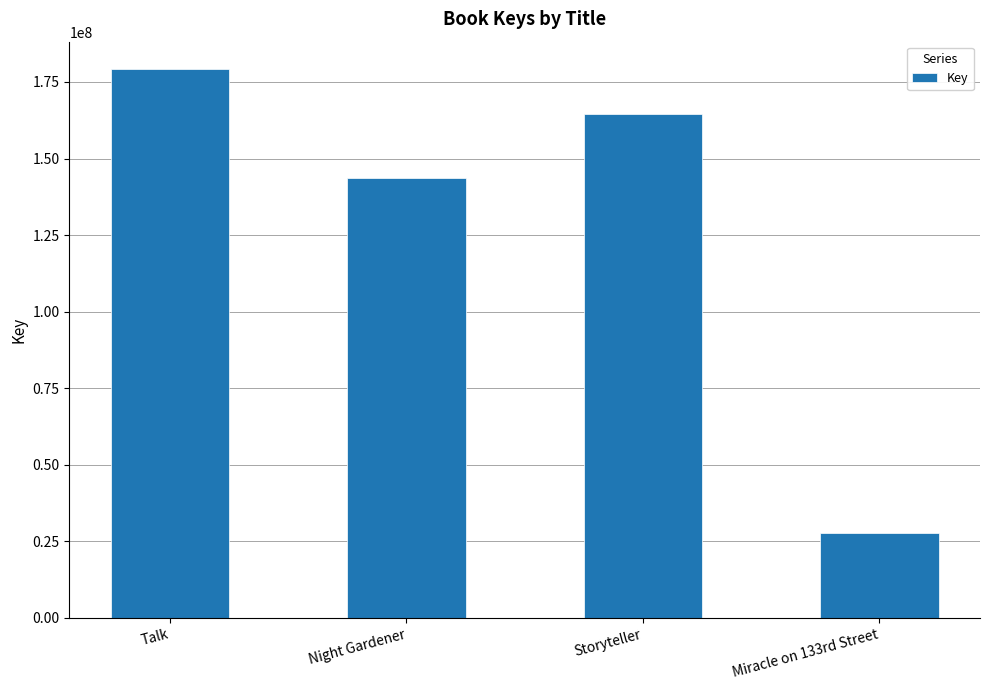

Are the bars horizontal?

No